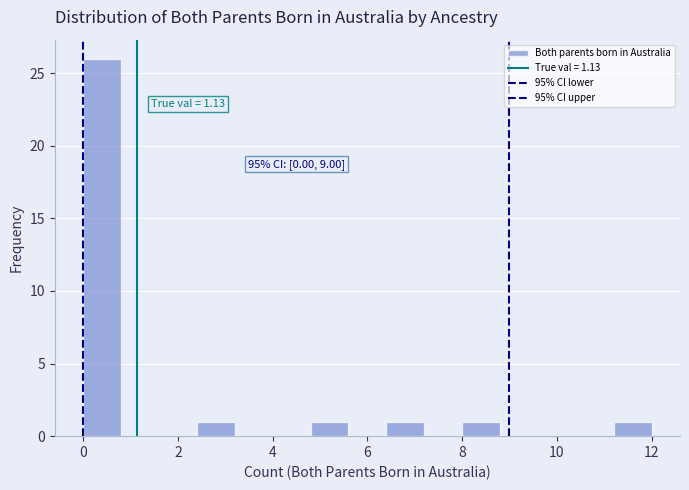

Which range on the x-axis has the tallest bar?

0.0 to 0.8